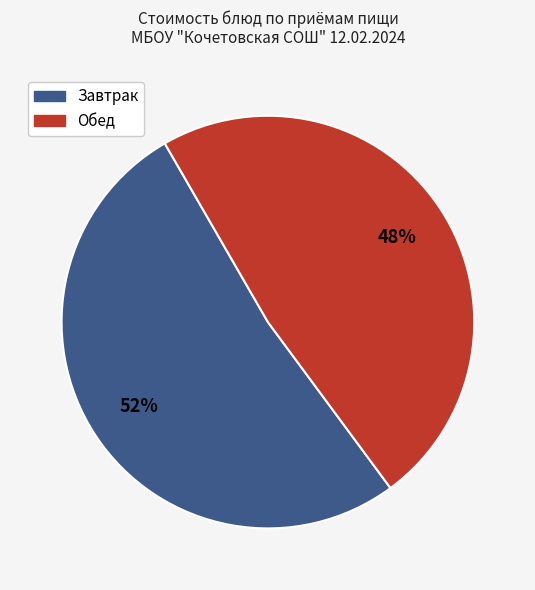

To the nearest percent, what is the difference between the largest and smallest slice percentages?

4%